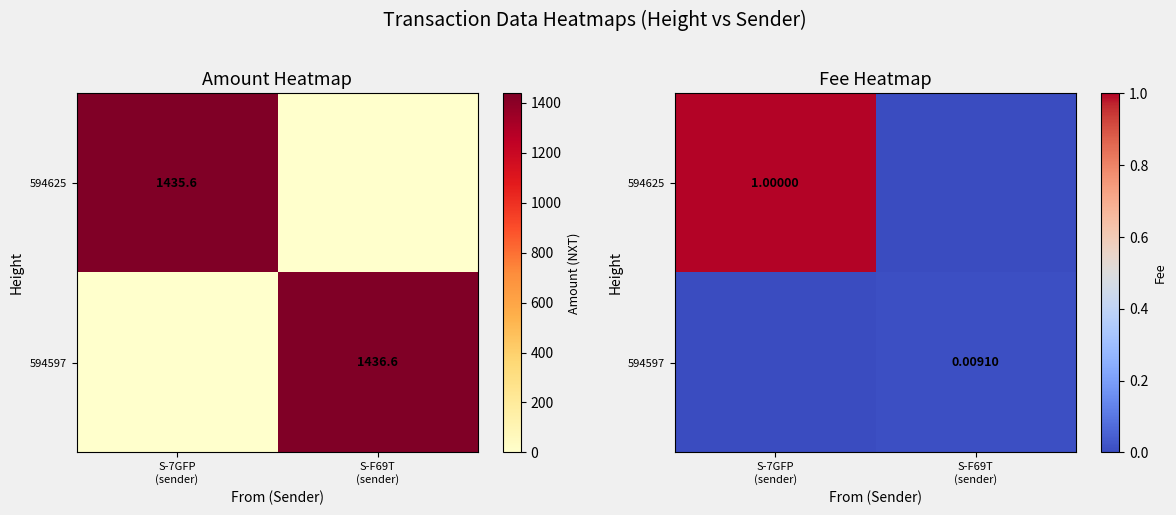

Rank the series at S-7GFP (sender) from highest to lowest value.

594625, 594597